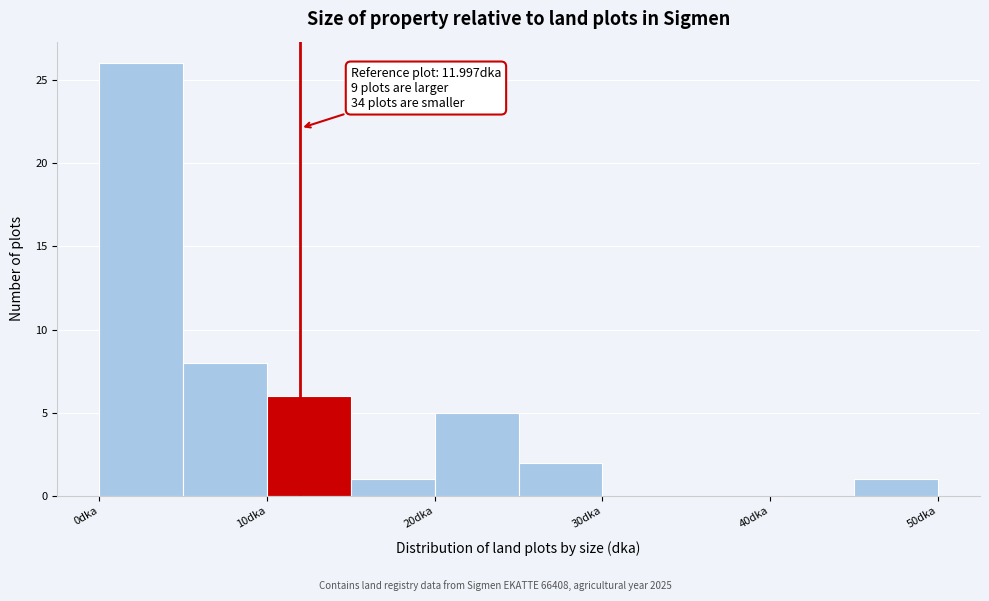

Over which range of the x-axis is the bar tallest?

0 to 5